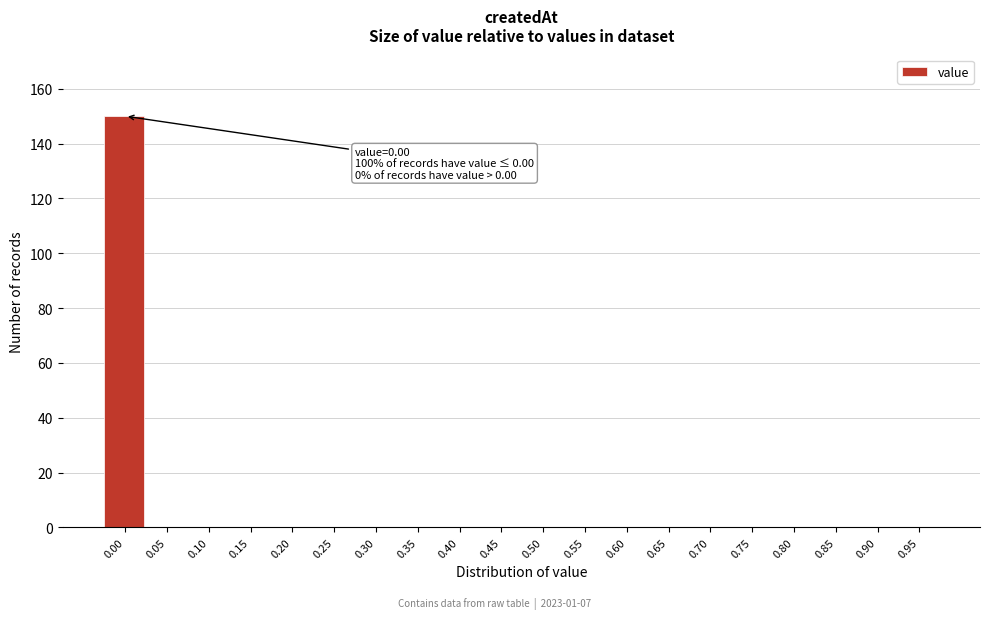

Reading right to left, extract all data points from this chart.

0.95=0	0.90=0	0.85=0	0.80=0	0.75=0	0.70=0	0.65=0	0.60=0	0.55=0	0.50=0	0.45=0	0.40=0	0.35=0	0.30=0	0.25=0	0.20=0	0.15=0	0.10=0	0.05=0	0.00=150